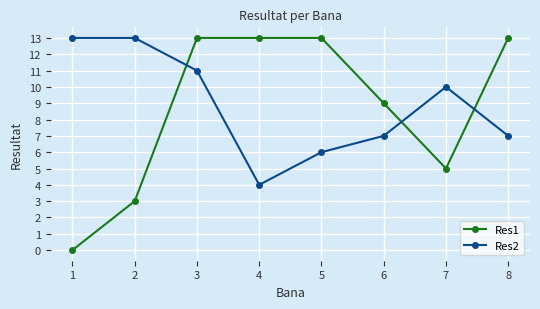

At 2, list the series in order from smallest to largest.

Res1, Res2